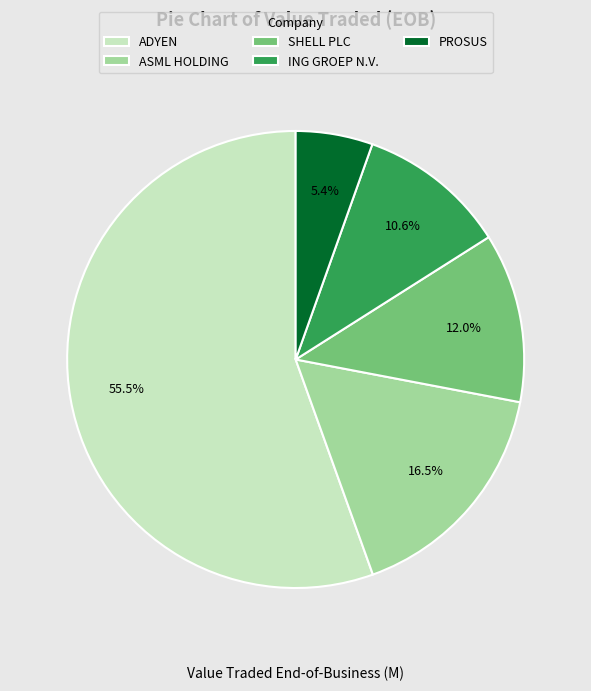

Rank the categories by value from highest to lowest.

ADYEN, ASML HOLDING, SHELL PLC, ING GROEP N.V., PROSUS